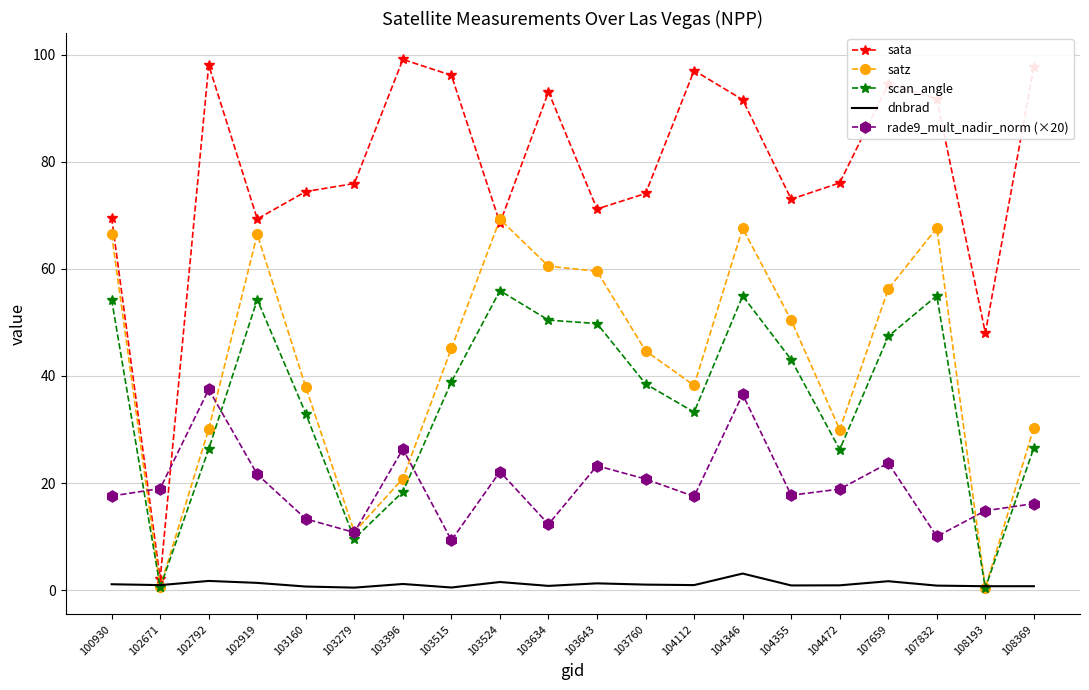

Between 103634 and 104472, which series saw the biggest shift?

satz